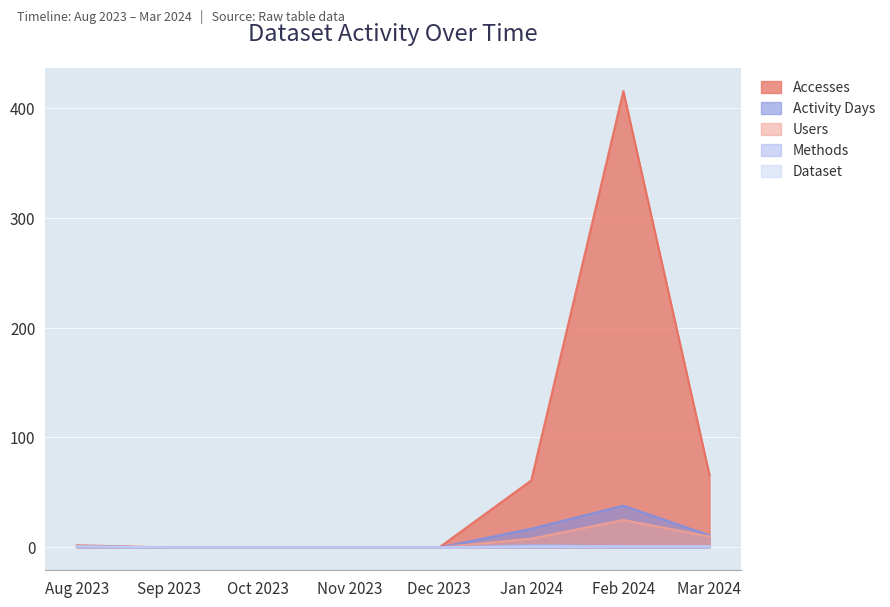

True or false: Users and Methods cross at least once.

False